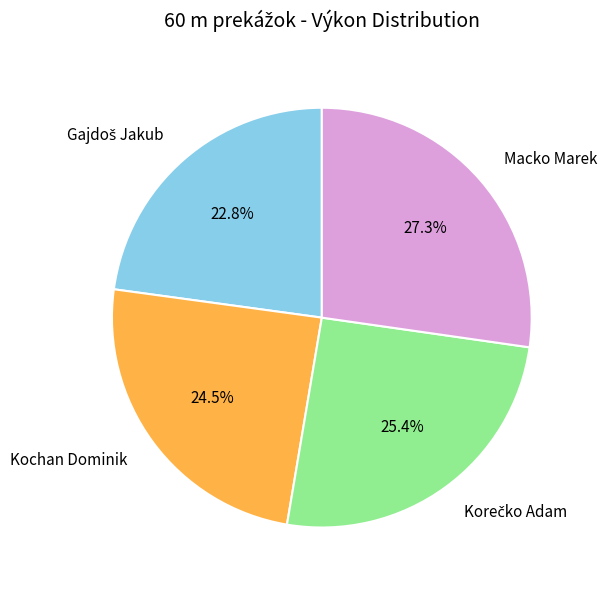

Does any single category account for the majority?

No